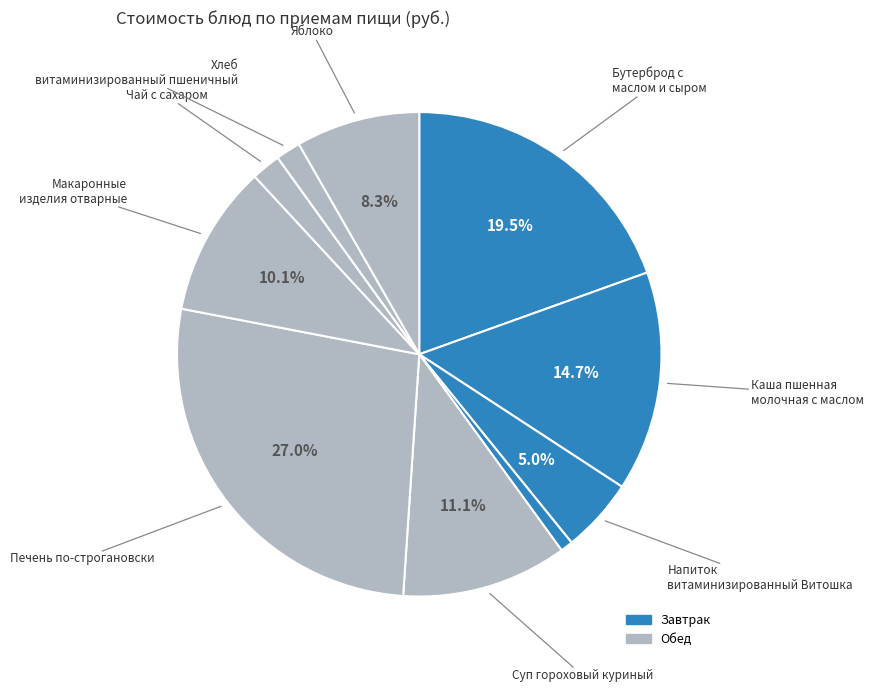

Count the number of slices in the pie.

10